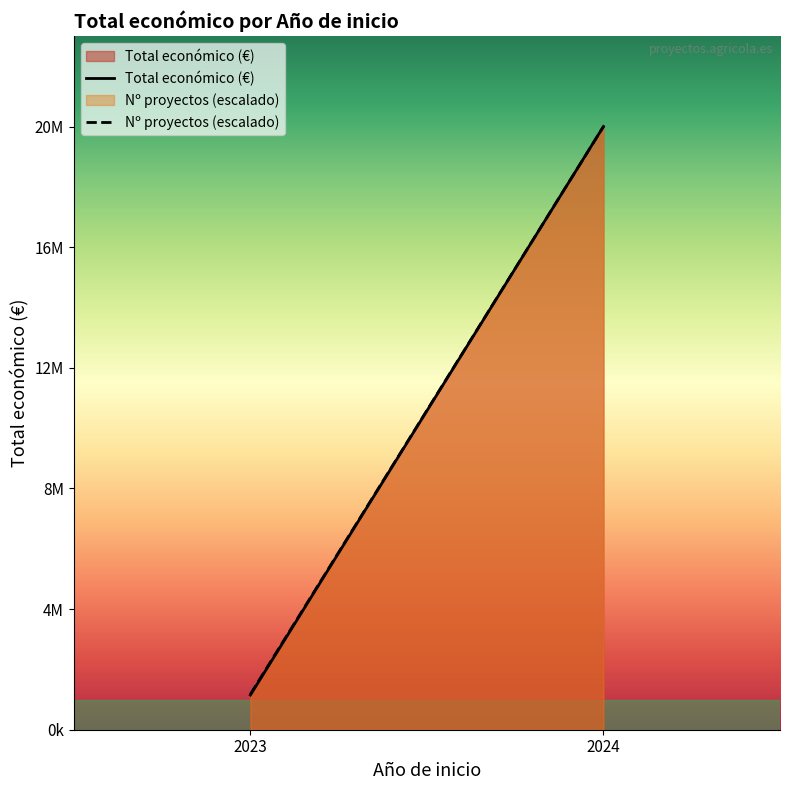

What is the approximate value of Nº proyectos (escalado) at 2023?

1177118.2